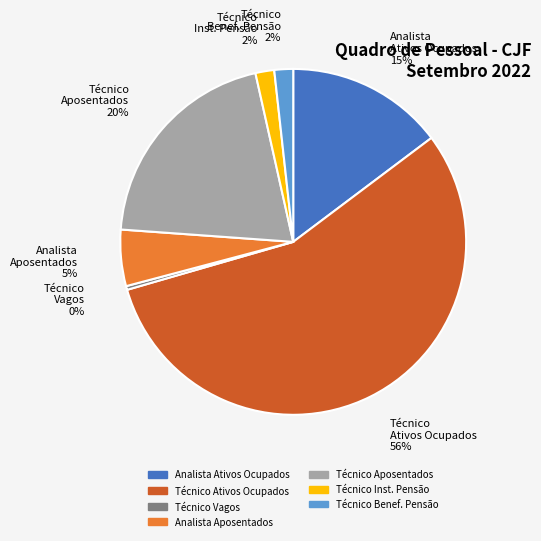

Which has a higher value, Técnico Aposentados 20% or Analista Aposentados 5%?

Técnico Aposentados 20%